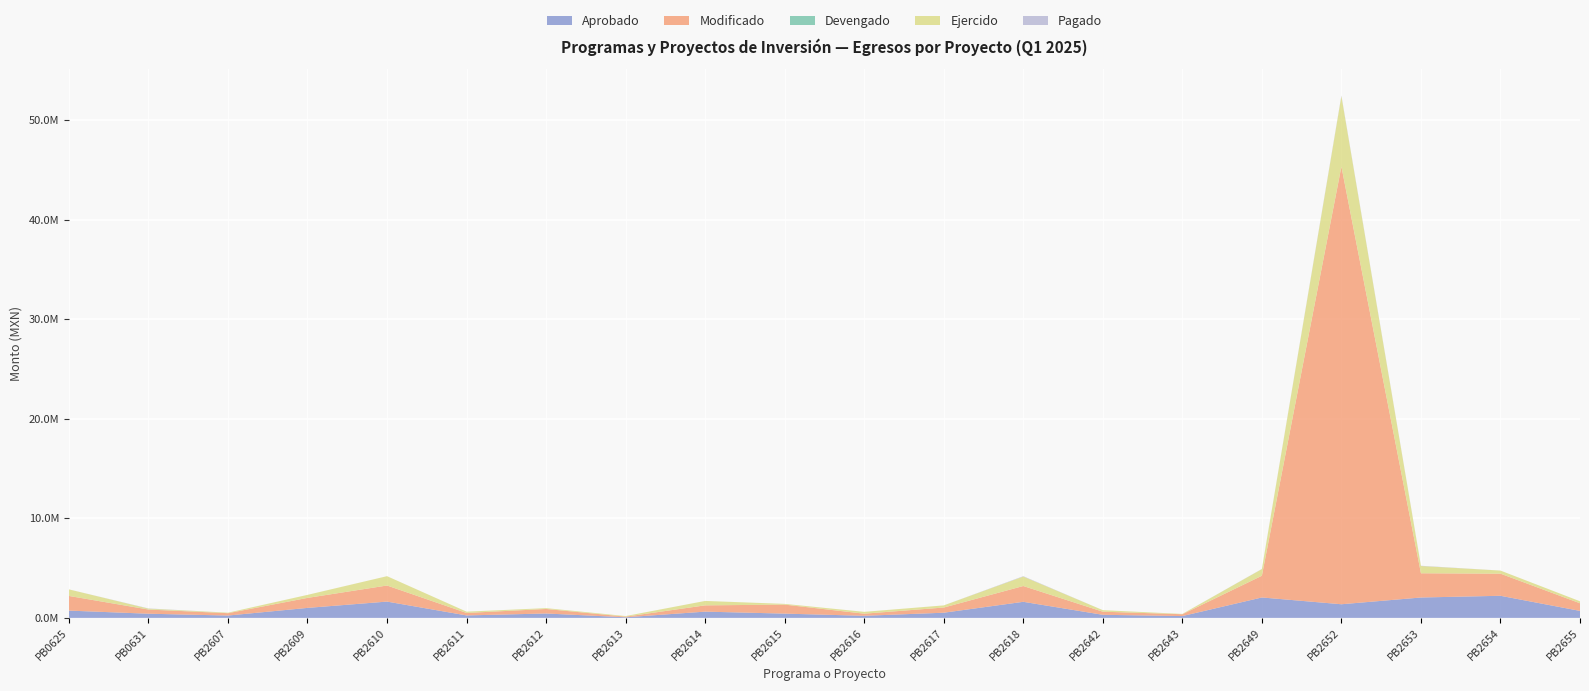

Reading right to left, transcribe all the data shown in this chart.

Aprobado: PB2655=702600.0	PB2654=2220804.0	PB2653=2048202.0	PB2652=1370397.0	PB2649=2052128.4	PB2643=184220.0	PB2642=311345.0	PB2618=1615626.1	PB2617=519900.0	PB2616=211646.0	PB2615=429640.0	PB2614=629571.0	PB2613=62074.0	PB2612=442612.3	PB2611=248163.0	PB2610=1637685.1	PB2609=1004052.8	PB2607=236500.0	PB0631=420000.0	PB0625=733144.4
Modificado: PB2655=765689.7	PB2654=2220804.0	PB2653=2433384.6	PB2652=43950807.0	PB2649=2179160.1	PB2643=184220.0	PB2642=311345.0	PB2618=1586126.1	PB2617=519900.0	PB2616=211646.0	PB2615=903759.1	PB2614=629571.0	PB2613=62074.0	PB2612=454003.3	PB2611=248163.0	PB2610=1615134.5	PB2609=1004052.8	PB2607=236500.0	PB0631=415000.0	PB0625=1472049.4
Devengado: PB2655=0.0	PB2654=0.0	PB2653=0.0	PB2652=0.0	PB2649=0.0	PB2643=0.0	PB2642=0.0	PB2618=0.0	PB2617=0.0	PB2616=0.0	PB2615=0.0	PB2614=0.0	PB2613=0.0	PB2612=0.0	PB2611=0.0	PB2610=0.0	PB2609=0.0	PB2607=0.0	PB0631=9070.0	PB0625=0.0
Ejercido: PB2655=200771.7	PB2654=311668.2	PB2653=729694.1	PB2652=7078379.7	PB2649=669844.3	PB2643=30704.5	PB2642=155263.8	PB2618=949163.1	PB2617=216018.7	PB2616=184883.1	PB2615=74273.4	PB2614=445083.1	PB2613=60851.4	PB2612=84223.2	PB2611=131362.4	PB2610=937835.2	PB2609=304217.5	PB2607=50208.1	PB0631=87199.4	PB0625=660042.7
Pagado: PB2655=0.0	PB2654=0.0	PB2653=24864.4	PB2652=58170.5	PB2649=13603.9	PB2643=0.0	PB2642=0.0	PB2618=36363.6	PB2617=0.0	PB2616=0.0	PB2615=0.0	PB2614=0.0	PB2613=0.0	PB2612=0.0	PB2611=8.7	PB2610=0.0	PB2609=0.0	PB2607=0.0	PB0631=19976.0	PB0625=103.2